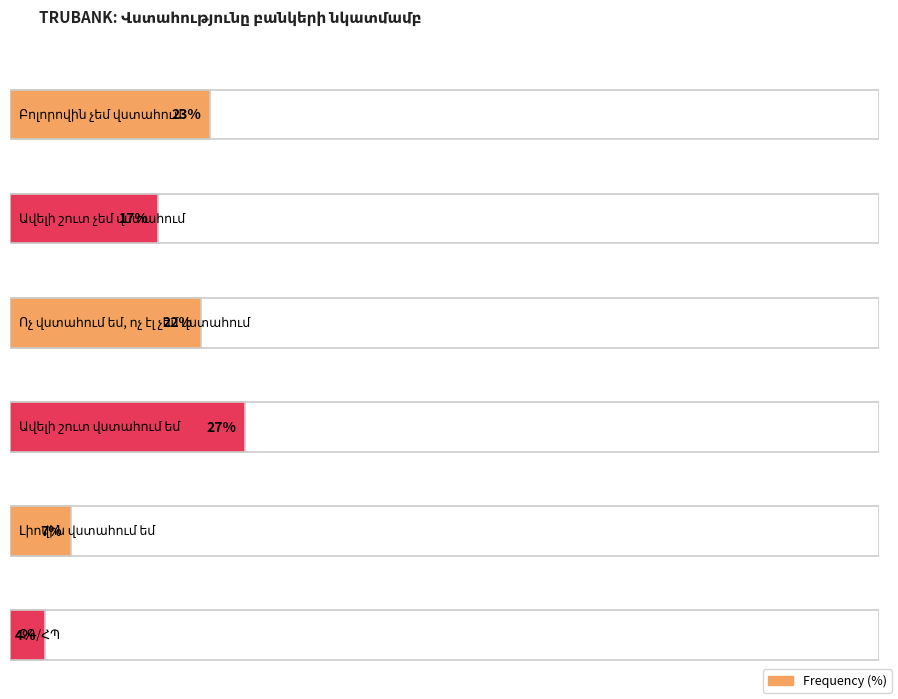

Between Ոչ վստահում եմ, ոչ էլ չեմ վստահում and Ավելի շուտ չեմ վստահում, which is larger?

Ոչ վստահում եմ, ոչ էլ չեմ վստահում